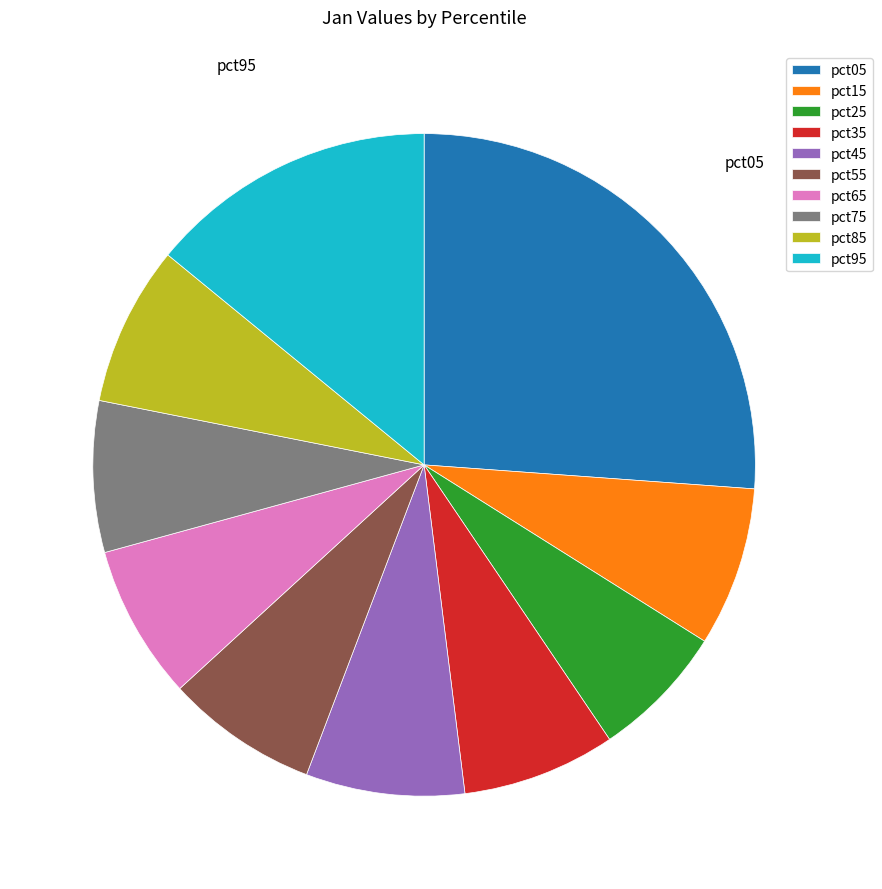

Which slice is the smallest?

pct25